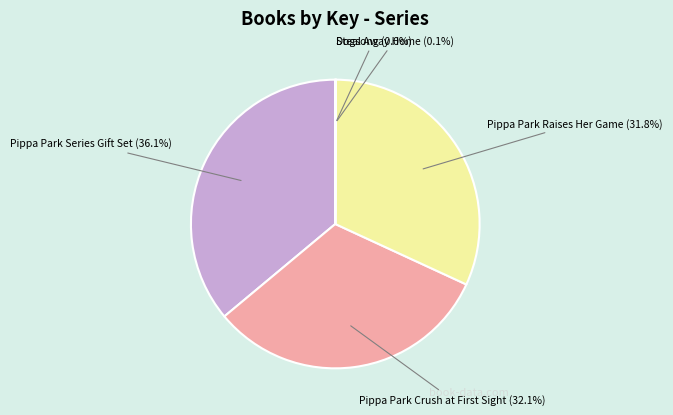

To the nearest percent, what is the average slice percentage?

20%